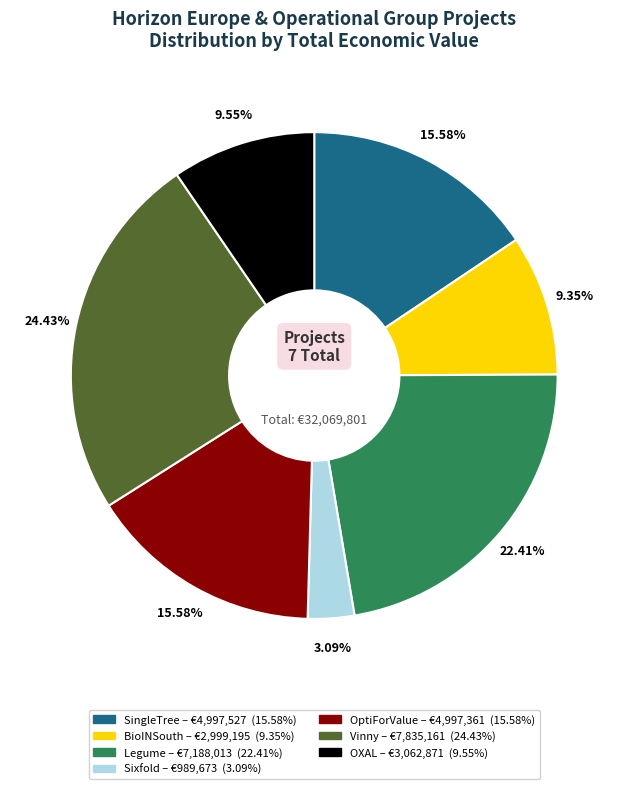

Approximately how many times larger is the value at Vinny compared to Sixfold?

7.9